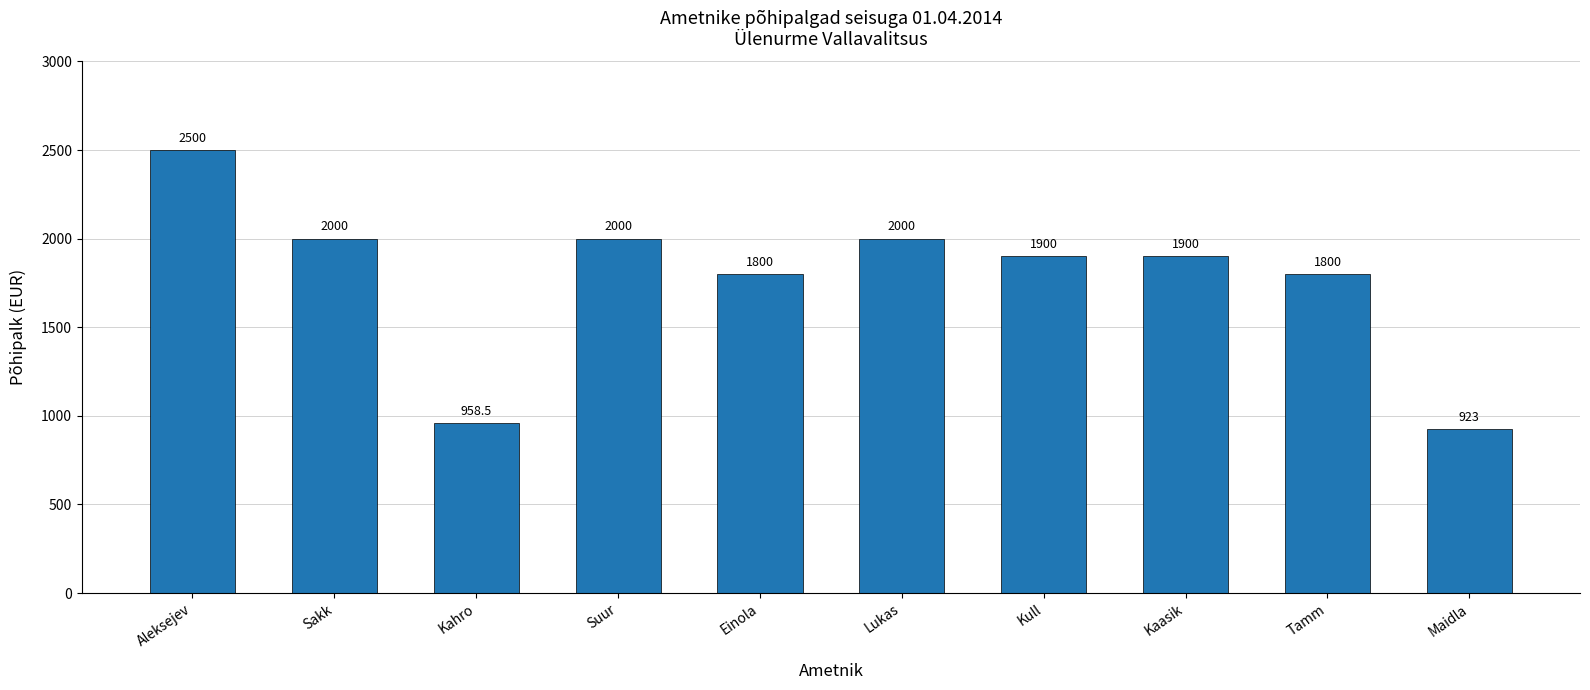

Which label corresponds to the largest value in the chart?

Aleksejev